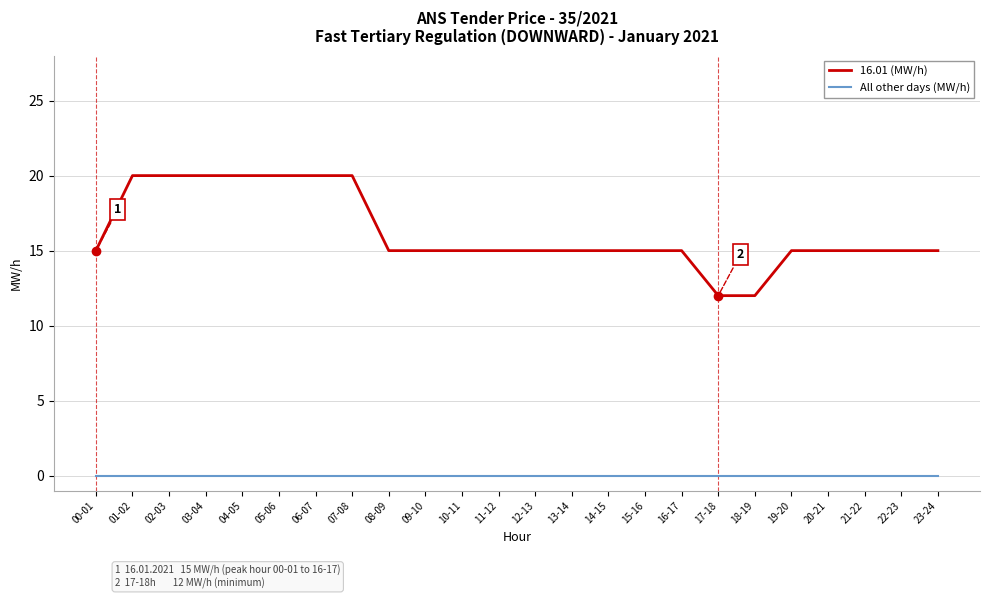

Between 04-05 and 11-12, which series saw the biggest shift?

16.01 (MW/h)